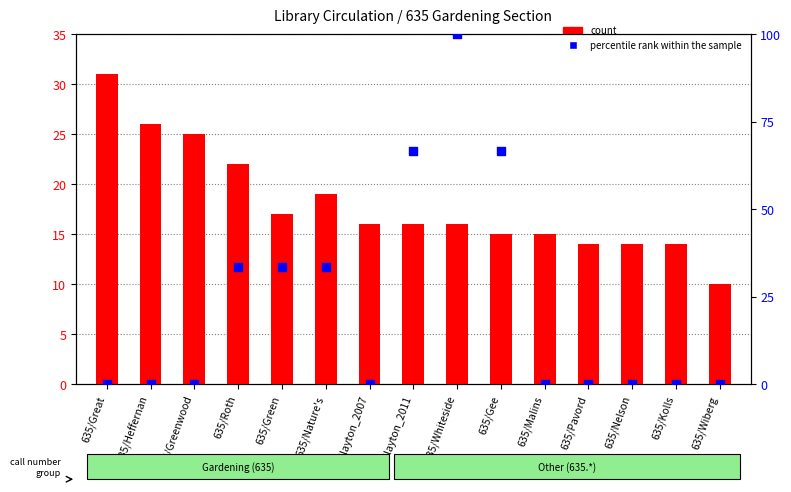

What is the total value across all series at 635/Malins?

15.0